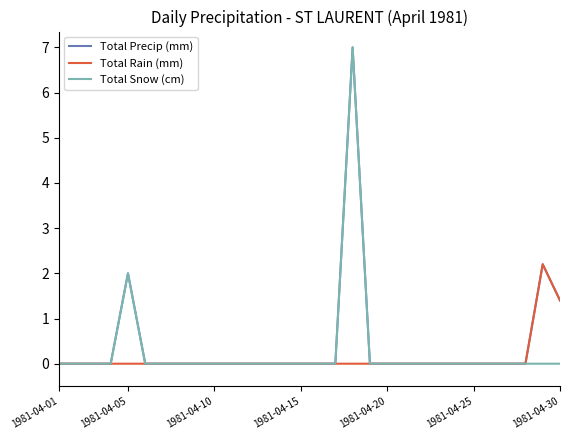

What is the maximum value shown in the chart?

7.0